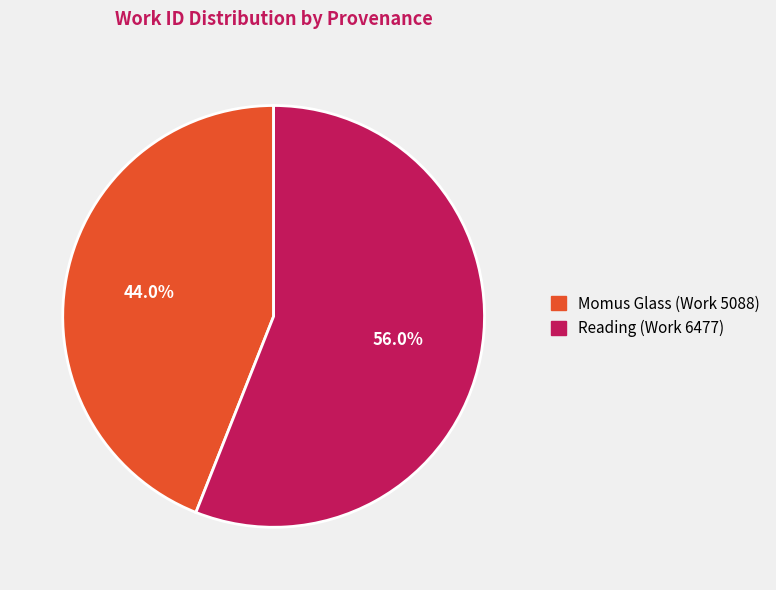

How many segments does this pie chart have?

2